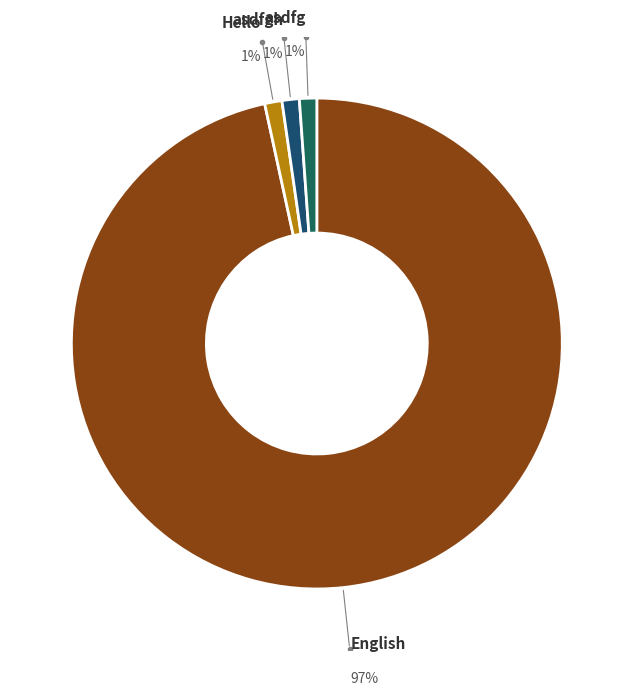

What is the majority slice?

English